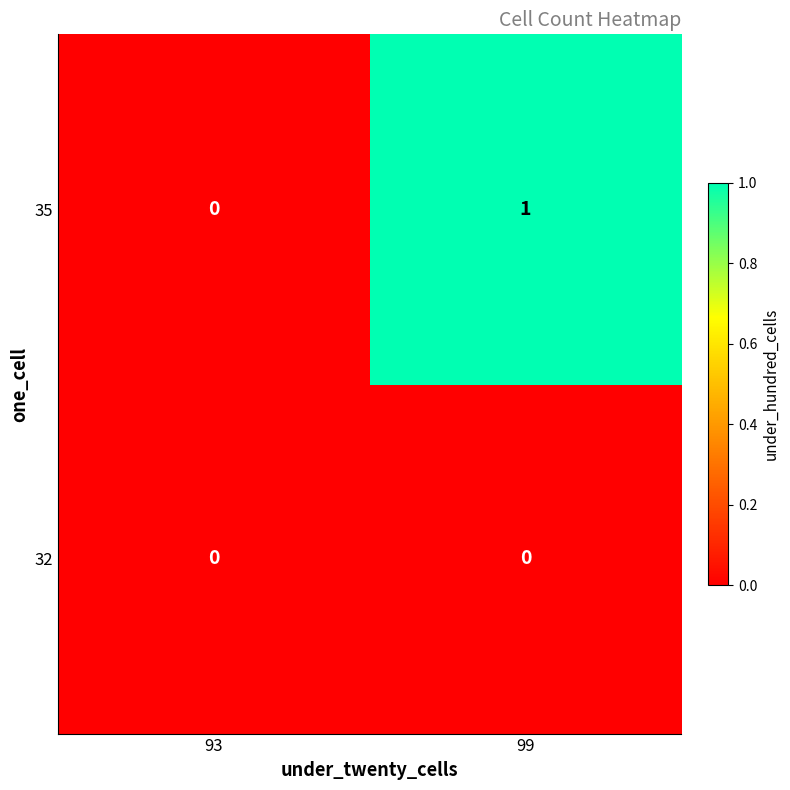

At which category is the sum across all series the highest?

99